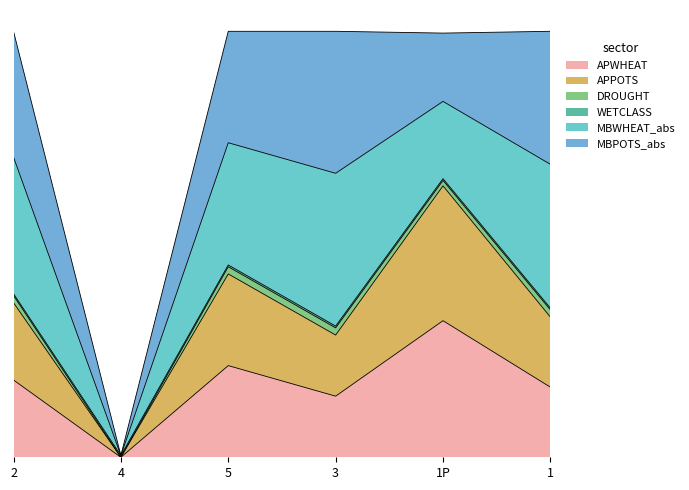

Which series has the largest range (max minus min)?

MBWHEAT